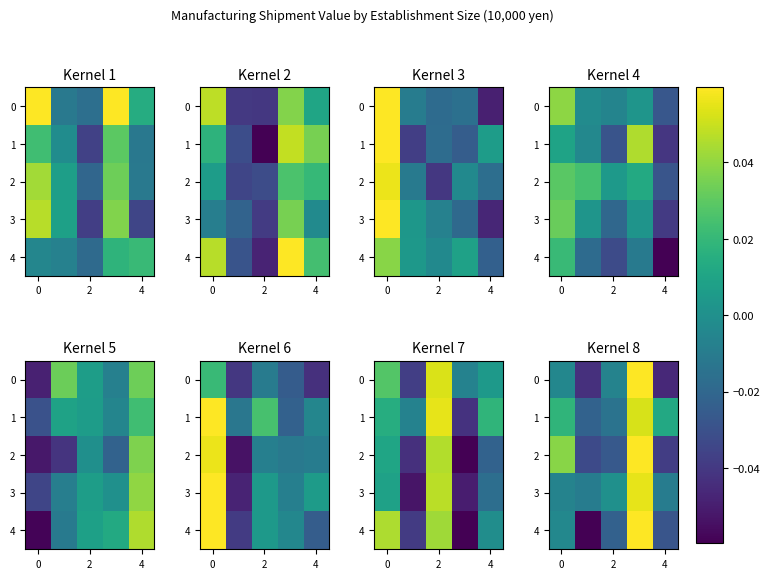

What is the difference between the second highest and minimum values in the row_4 series?

0.1